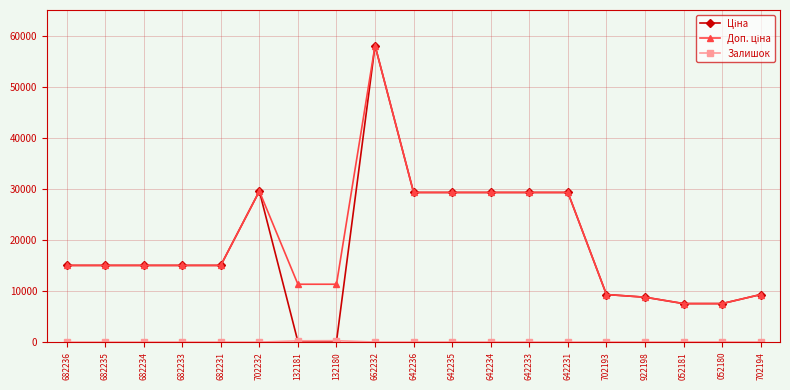

What is the difference between the highest and lowest values at 702232?

29548.9